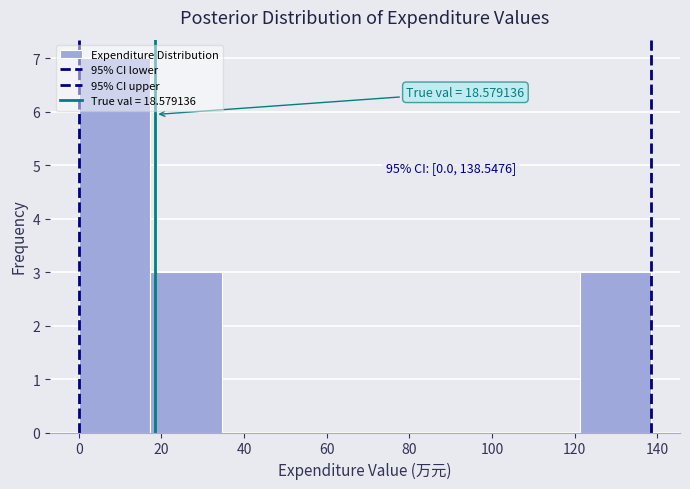

Over which range of the x-axis is the bar tallest?

0 to 18